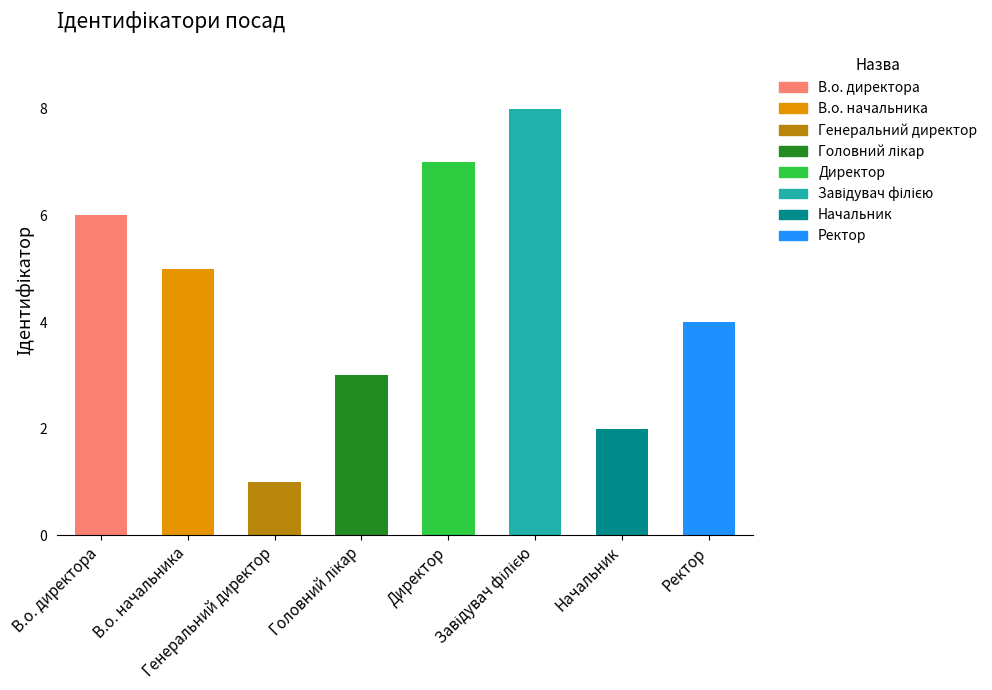

Reading left to right, transcribe all the data shown in this chart.

В.о. директора=6	В.о. начальника=5	Генеральний директор=1	Головний лікар=3	Директор=7	Завідувач філією=8	Начальник=2	Ректор=4